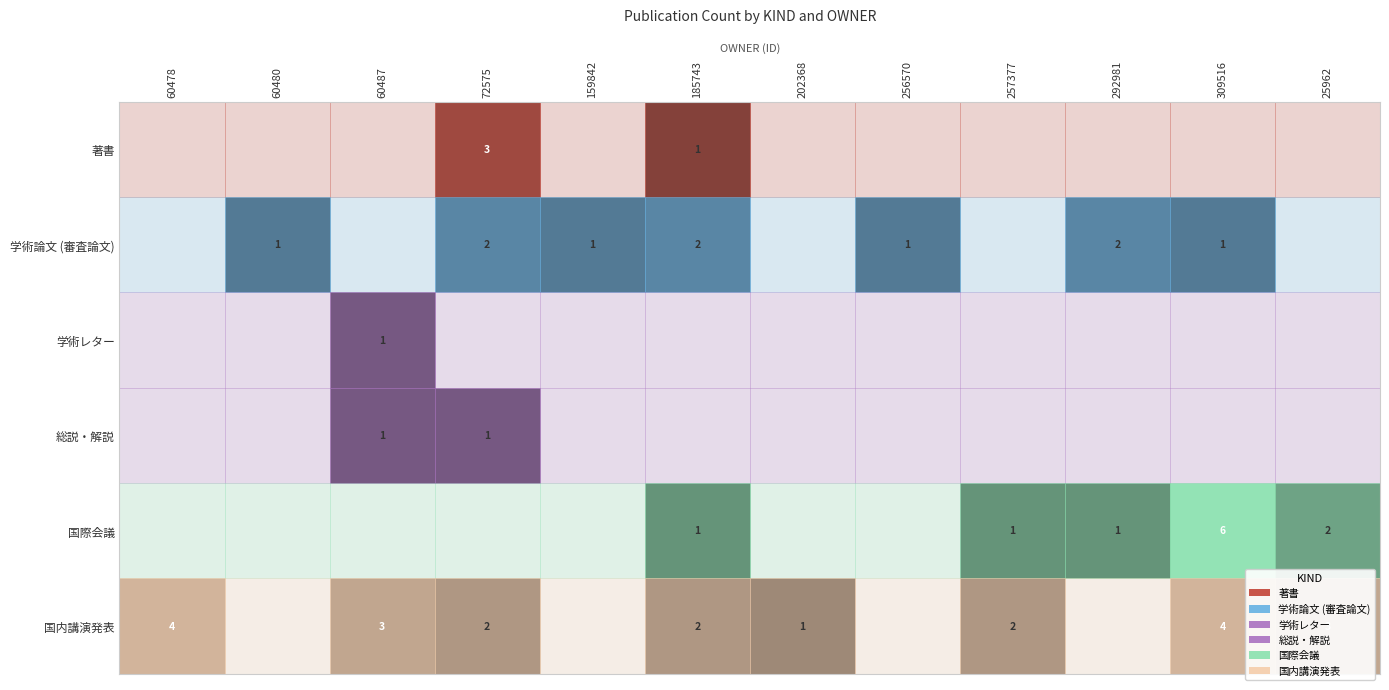

What is the sum of the 著書 values at 72575 and 60478?

3